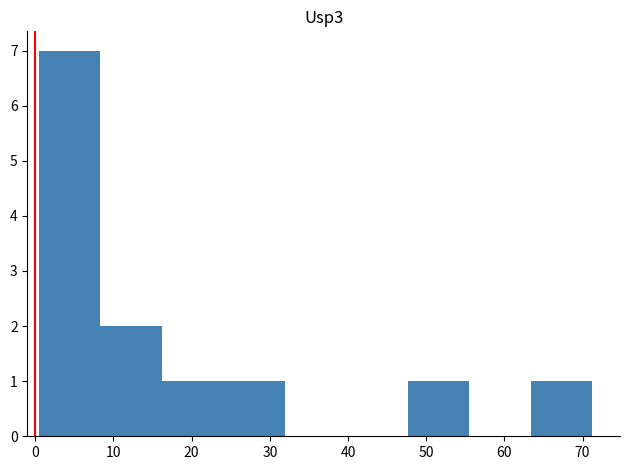

What is the height of the bar covering 63 to 71 on the x-axis? Neither the bar edges nor the heights are printed on the chart, so give them approximately, as read against the axes.

1